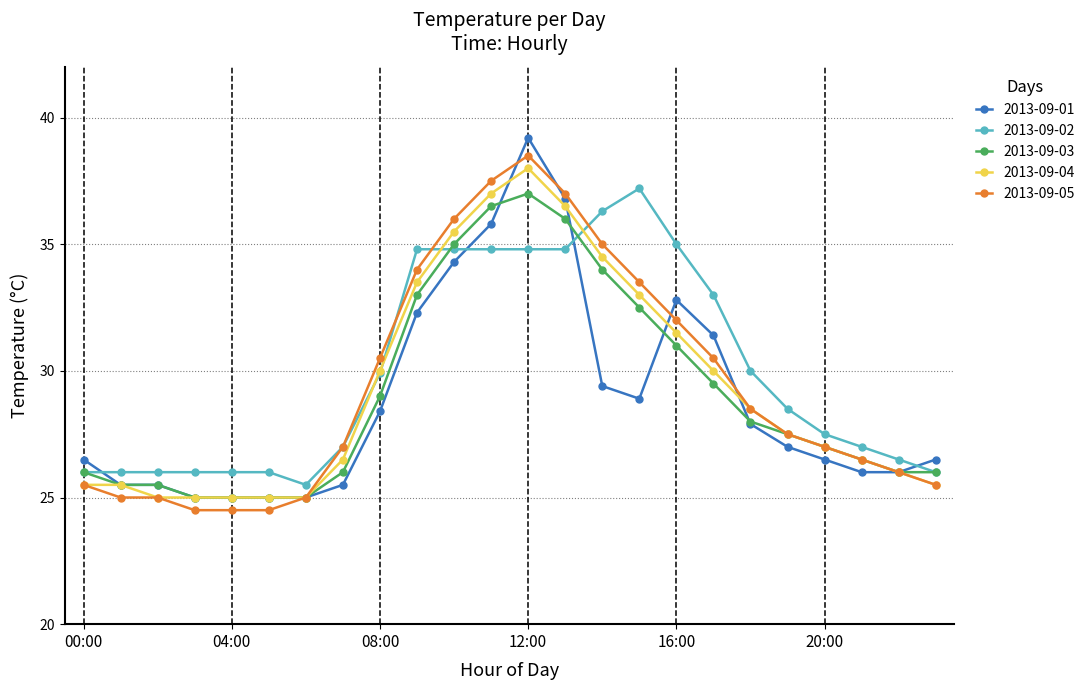

What is the value of the 2013-09-01 point at the 13th from the left?

39.2